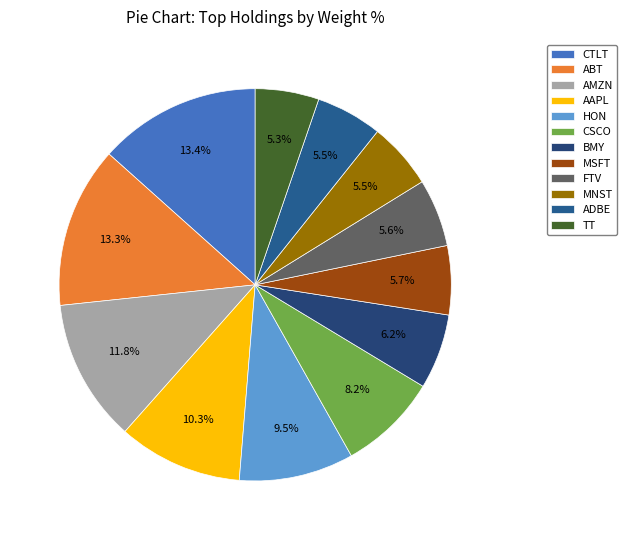

Which slice is the smallest?

TT